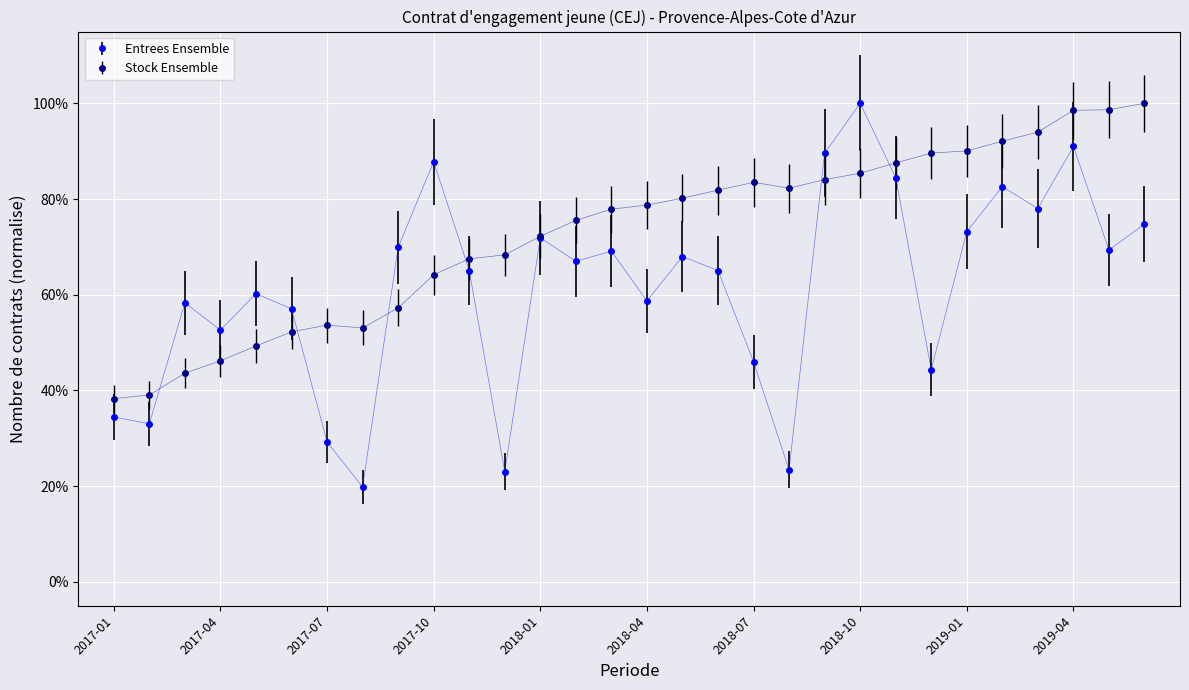

What are all the series names shown in the legend?

Entrees Ensemble, Stock Ensemble